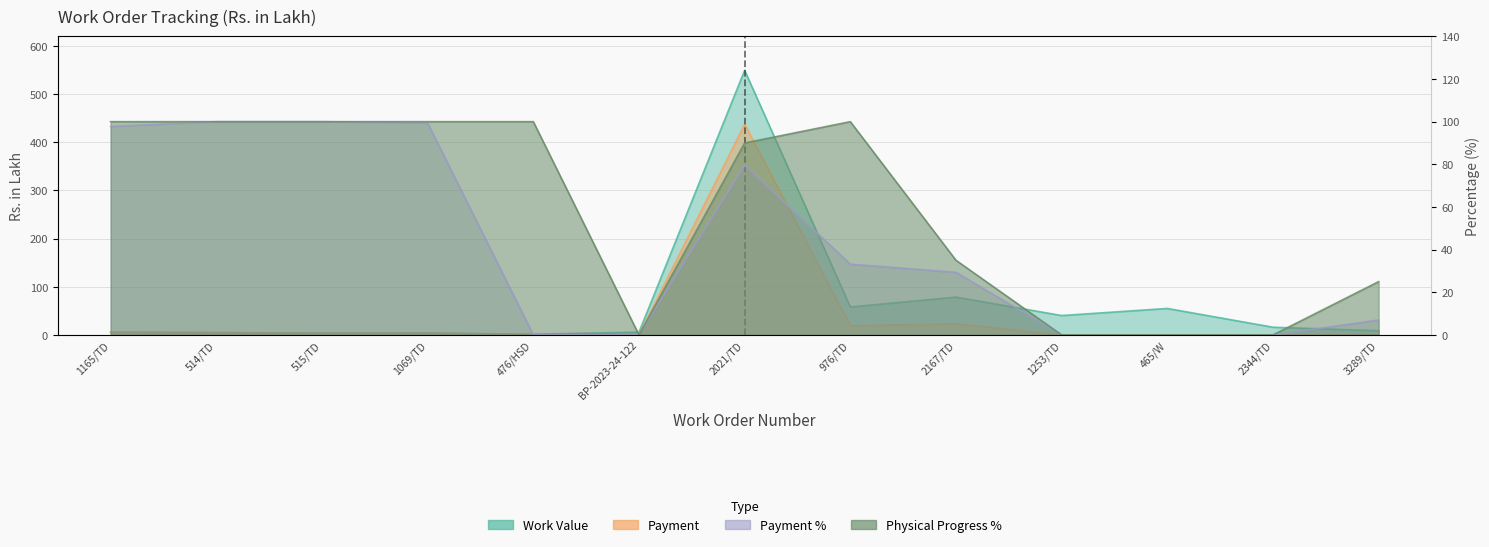

List the series in order of their peak value, lowest first.

Payment %, Physical Progress %, Payment, Work Value